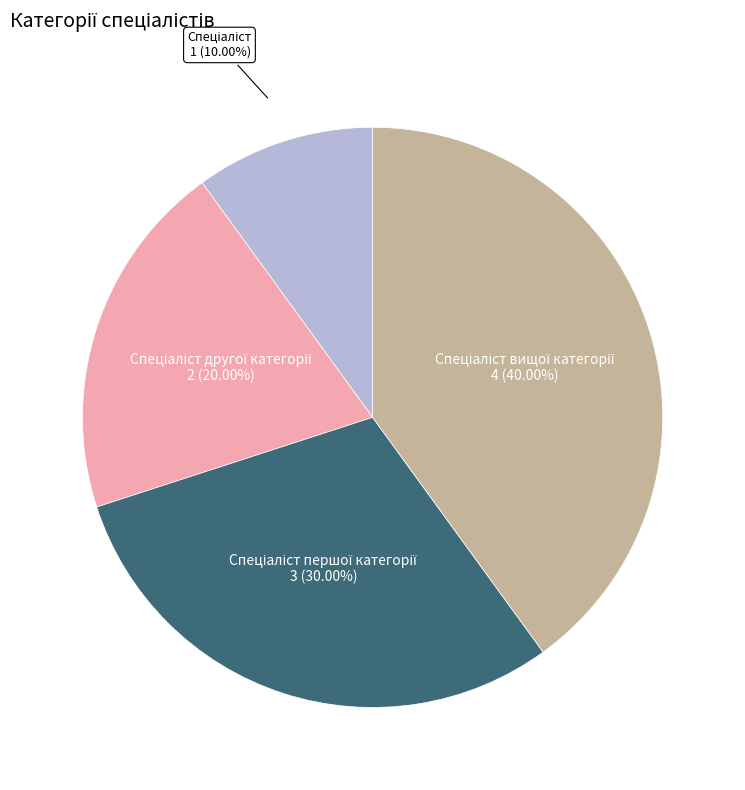

Count the number of slices in the pie.

4